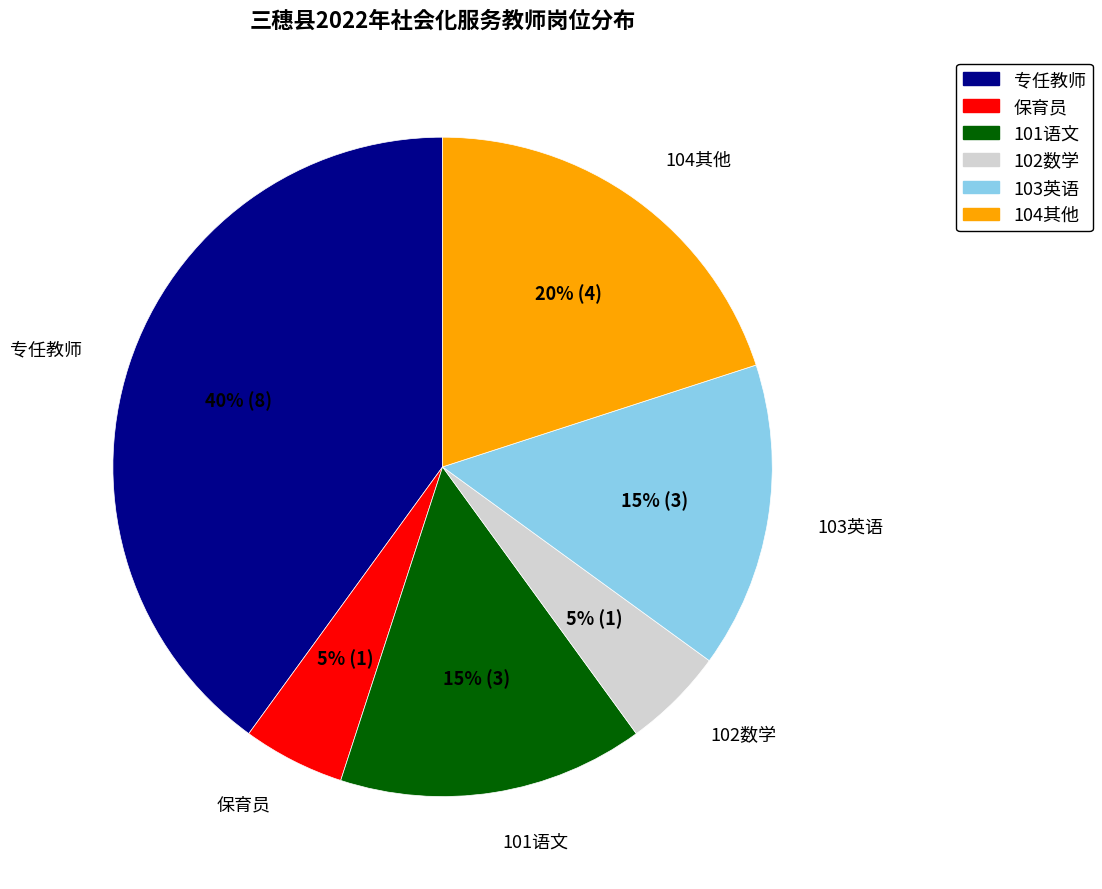

What is the ratio of the value at 102数学 to the value at 101语文?

0.3